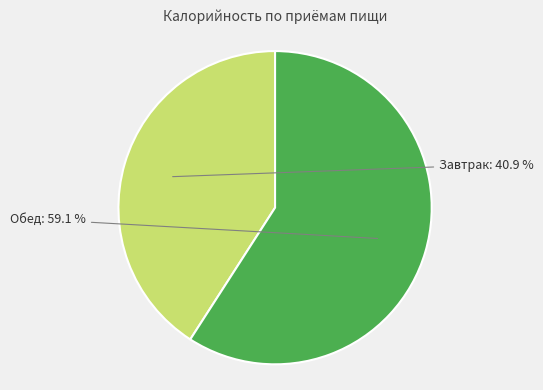

Does any single category account for the majority?

Yes